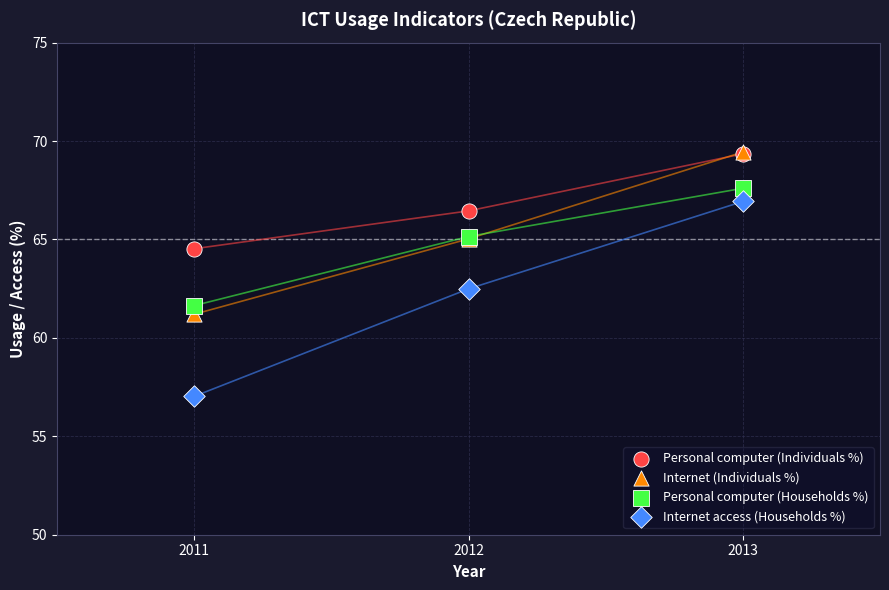

Across all series, what Y value is closest to 63?

62.5